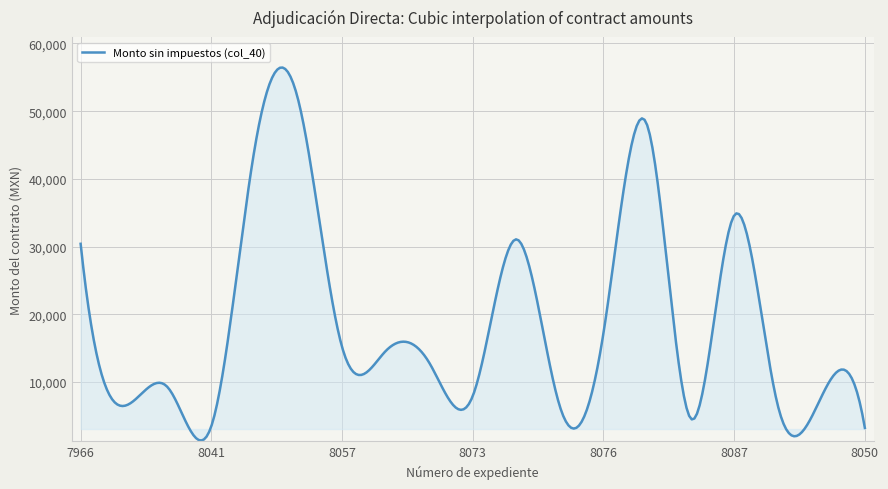

What is the greatest value displayed?

56434.2